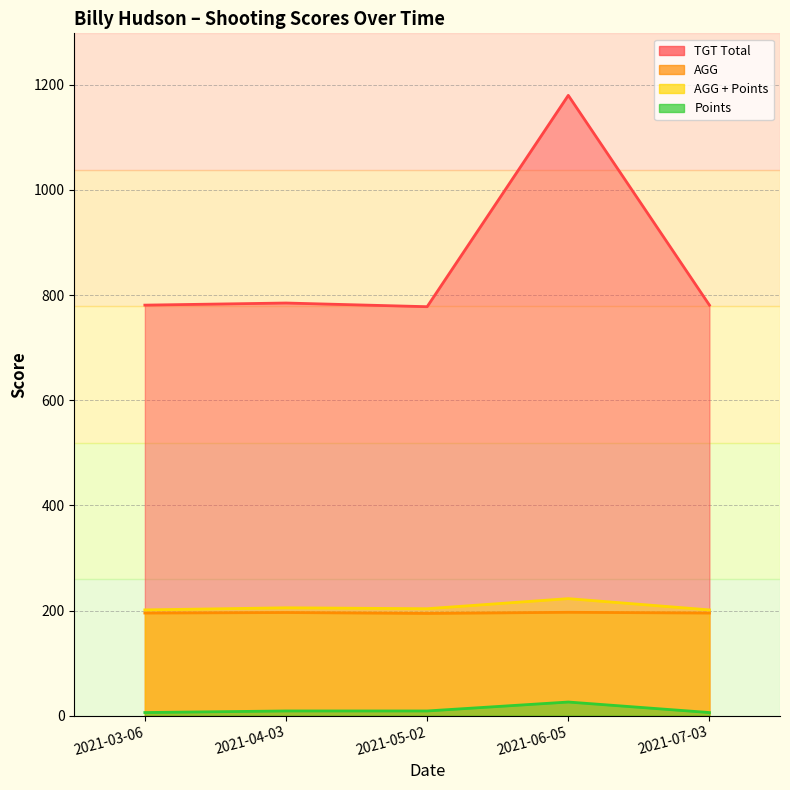

True or false: Points and AGG cross at least once.

False